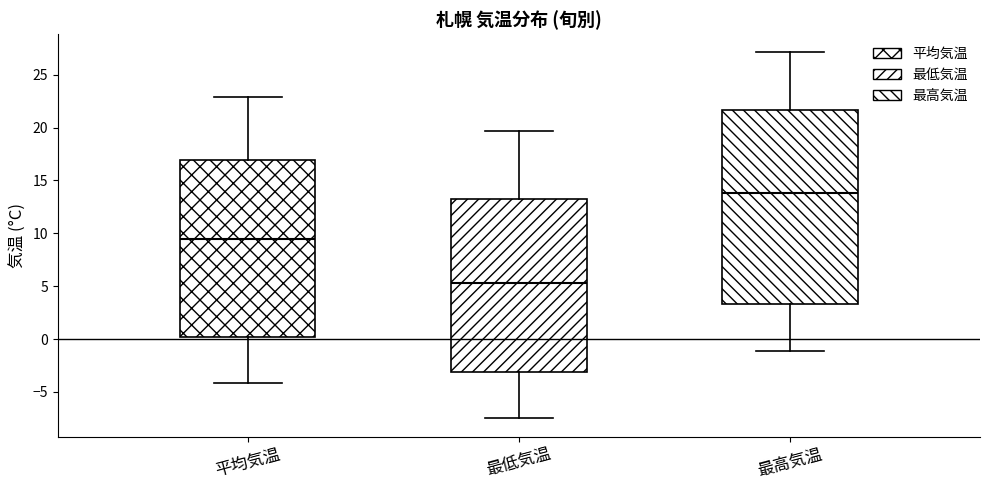

Which box has the highest median line?

最高気温